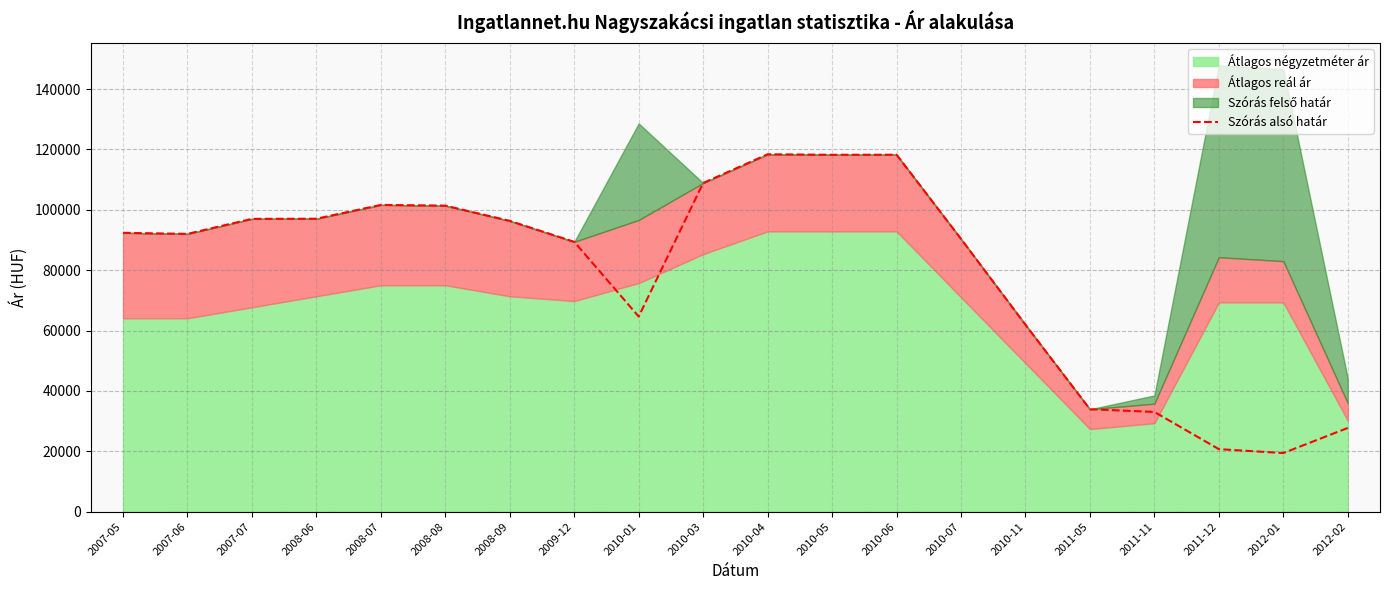

Reading left to right, list all the values displayed in this chart.

2007-05=92367	2007-06=92007	2007-07=96992	2008-06=97032	2008-07=101615	2008-08=101367	2008-09=96321	2009-12=89380	2010-01=64626	2010-03=108860	2010-04=118379	2010-05=118208	2010-06=118242	2010-07=90344	2010-11=61905	2011-05=33922	2011-11=33031	2011-12=20707	2012-01=19407	2012-02=27727